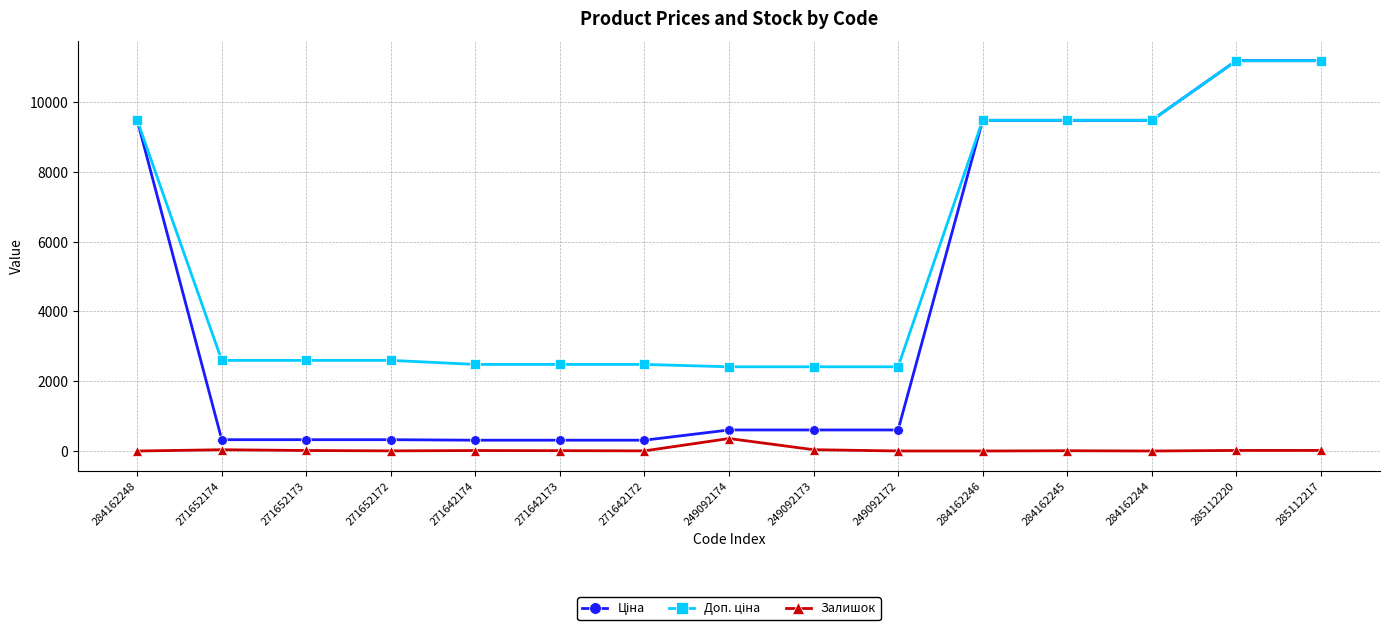

Count the number of data series in this chart.

3